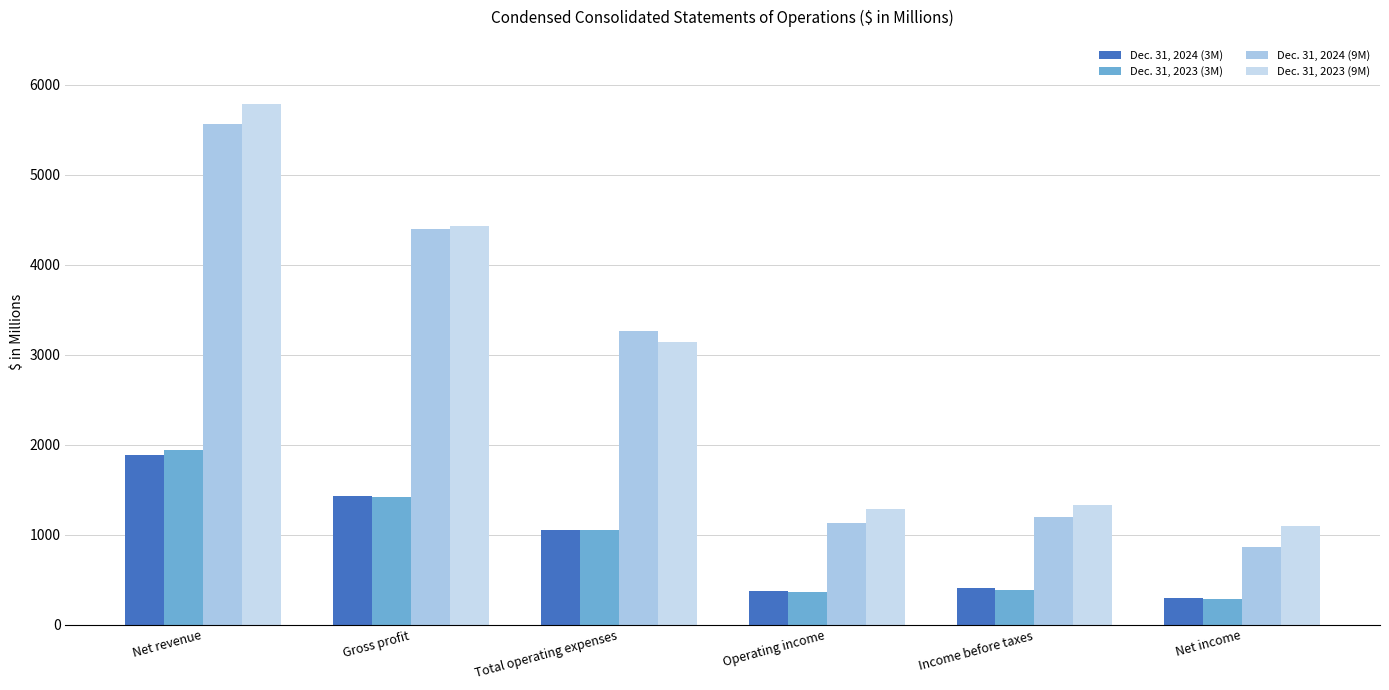

How many bars are there in total?

24